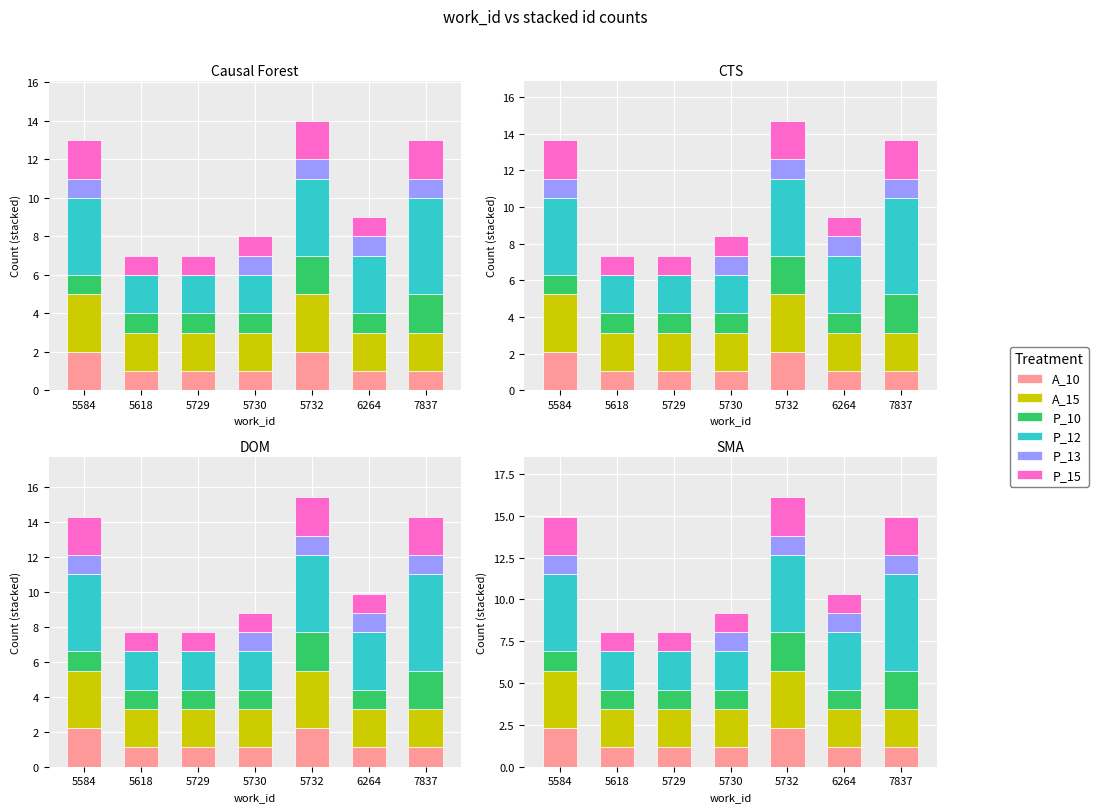

What is the value of the A_10 bar at the 5th from the left?

2.3